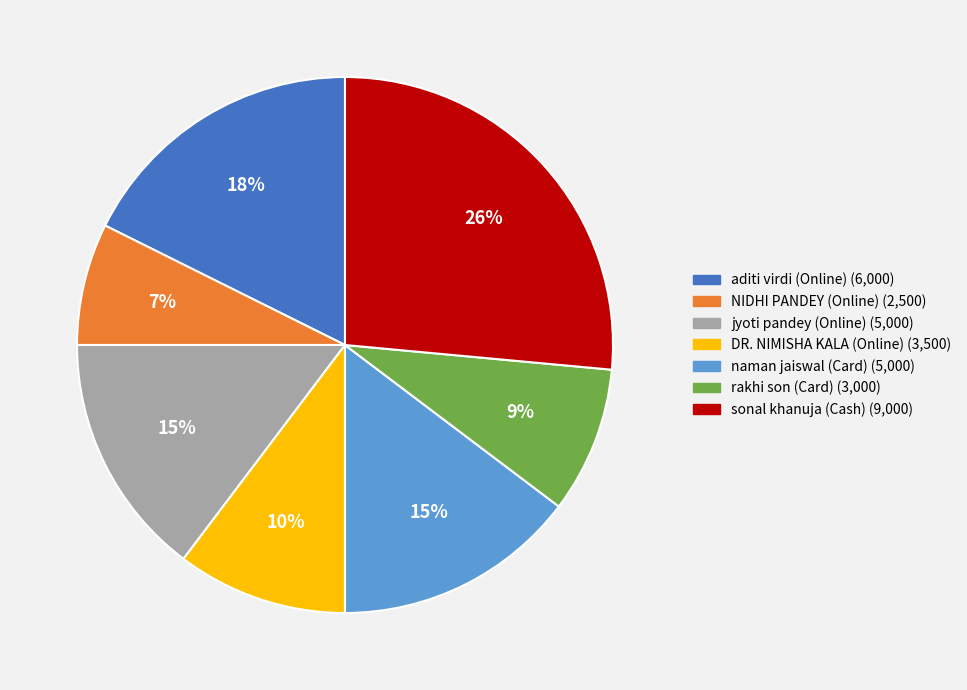

Is there any slice that represents more than half of the pie?

No